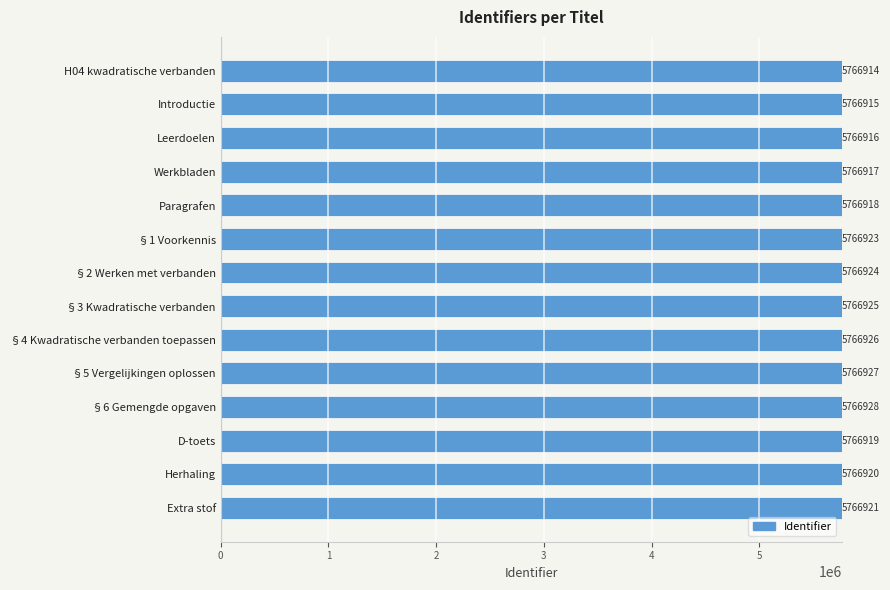

List the labels in order of value, smallest first.

H04 kwadratische verbanden, Introductie, Leerdoelen, Werkbladen, Paragrafen, D-toets, Herhaling, Extra stof, §1 Voorkennis, §2 Werken met verbanden, §3 Kwadratische verbanden, §4 Kwadratische verbanden toepassen, §5 Vergelijkingen oplossen, §6 Gemengde opgaven